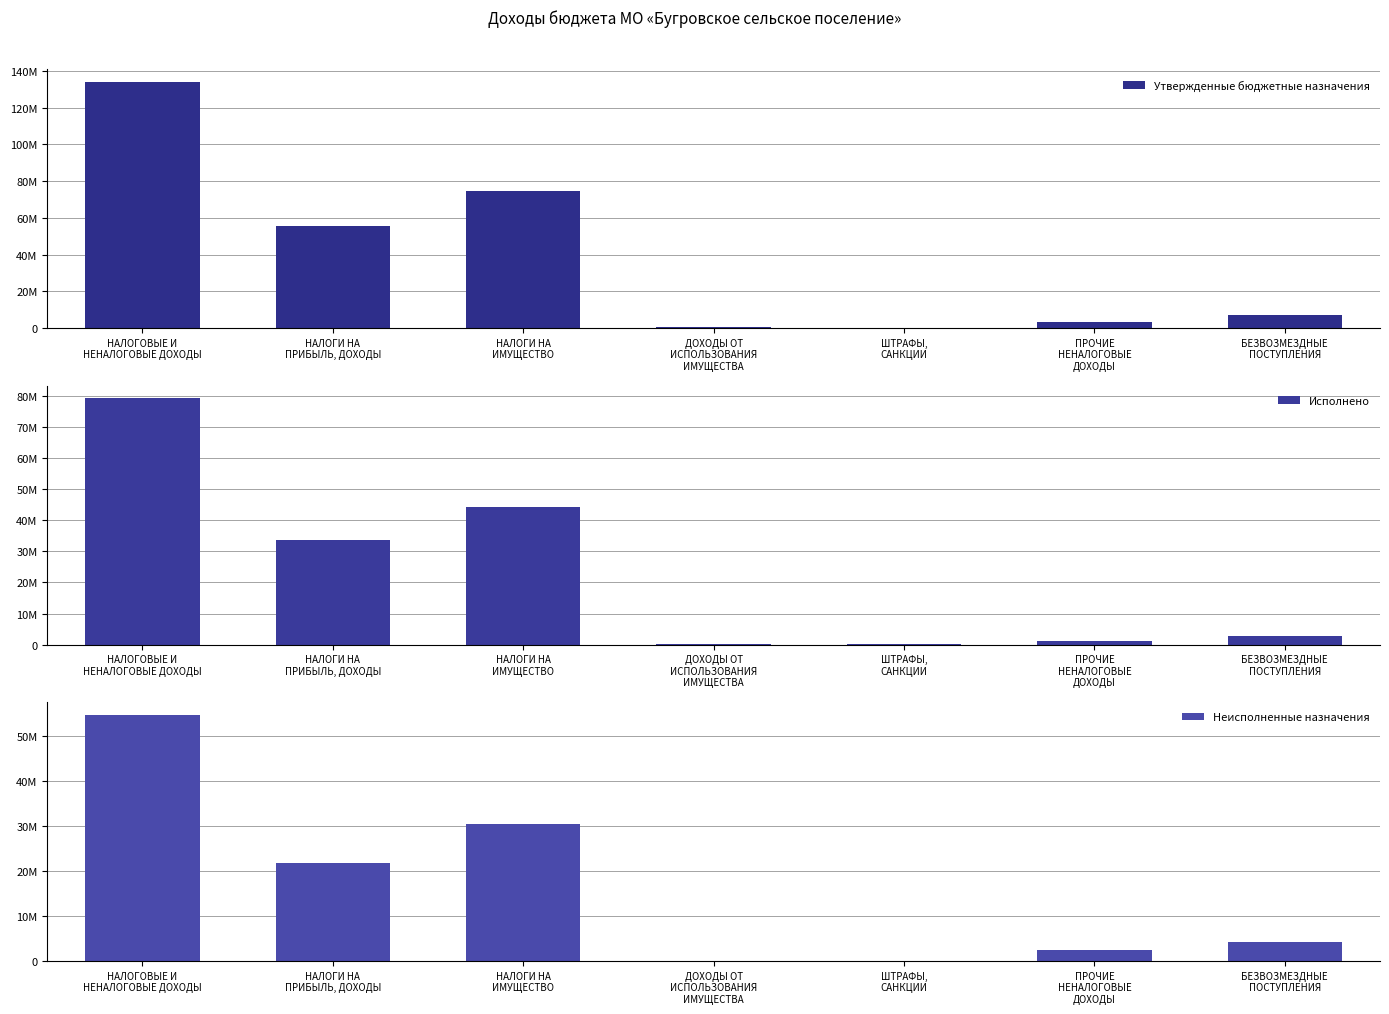

Where is Утвержденные бюджетные назначения nearest to the value 67067660?

НАЛОГИ НА
ИМУЩЕСТВО